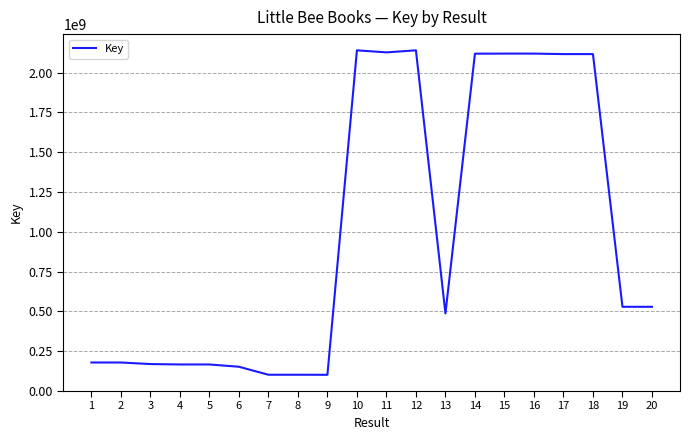

Is it true that the value at 17 is 3473279088?

False